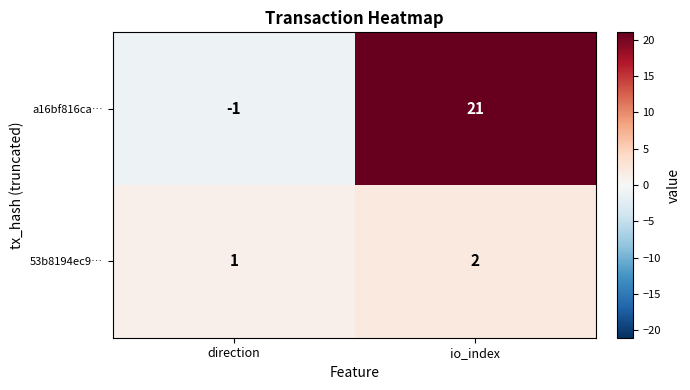

Which category has the lowest value in the 53b8194ec9… series?

direction